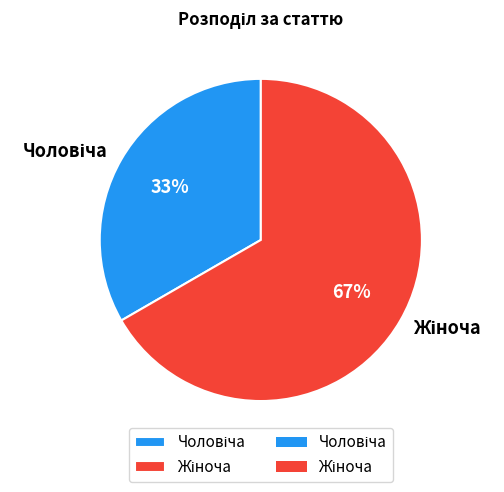

Is there any slice that represents more than half of the pie?

Yes